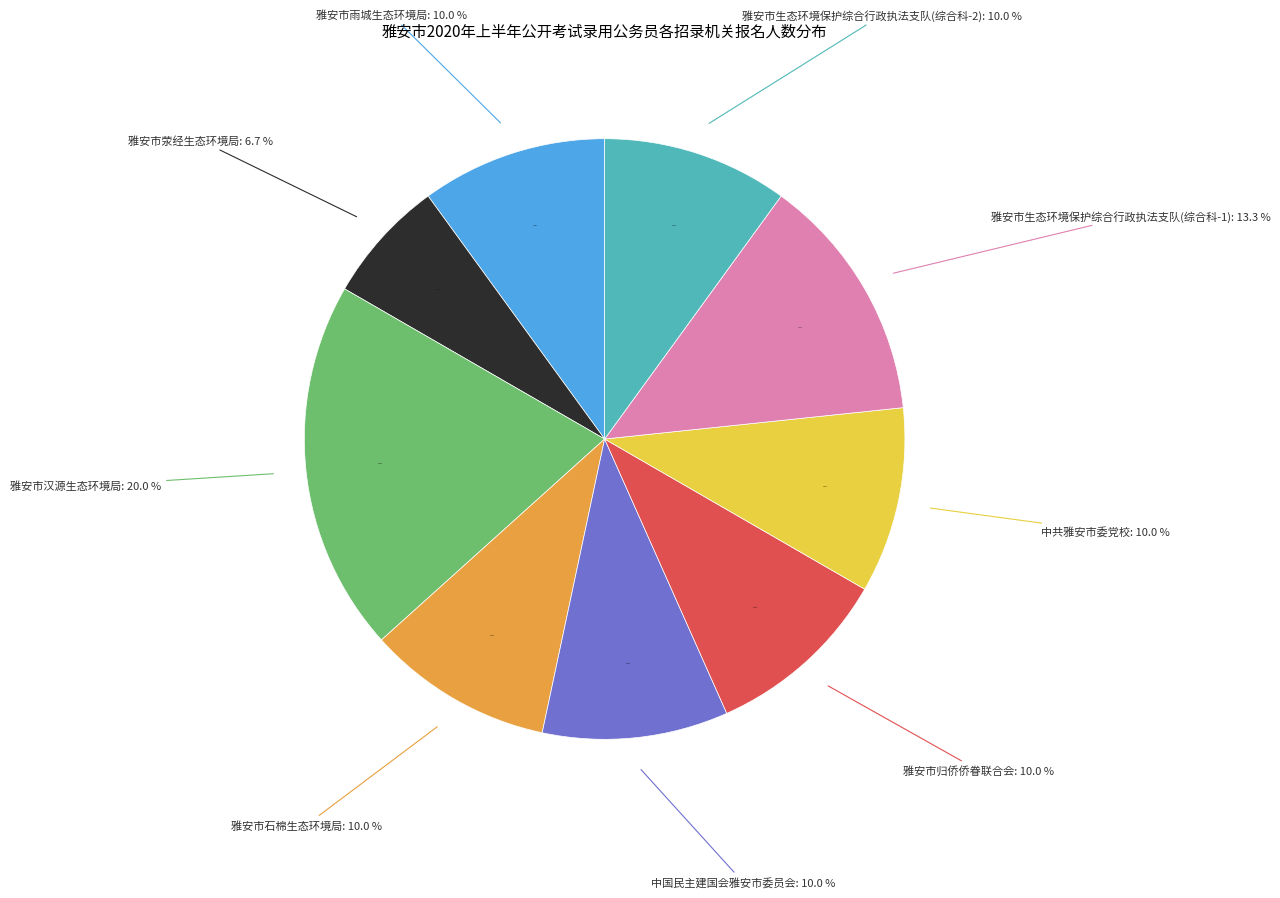

Count the number of slices in the pie.

9